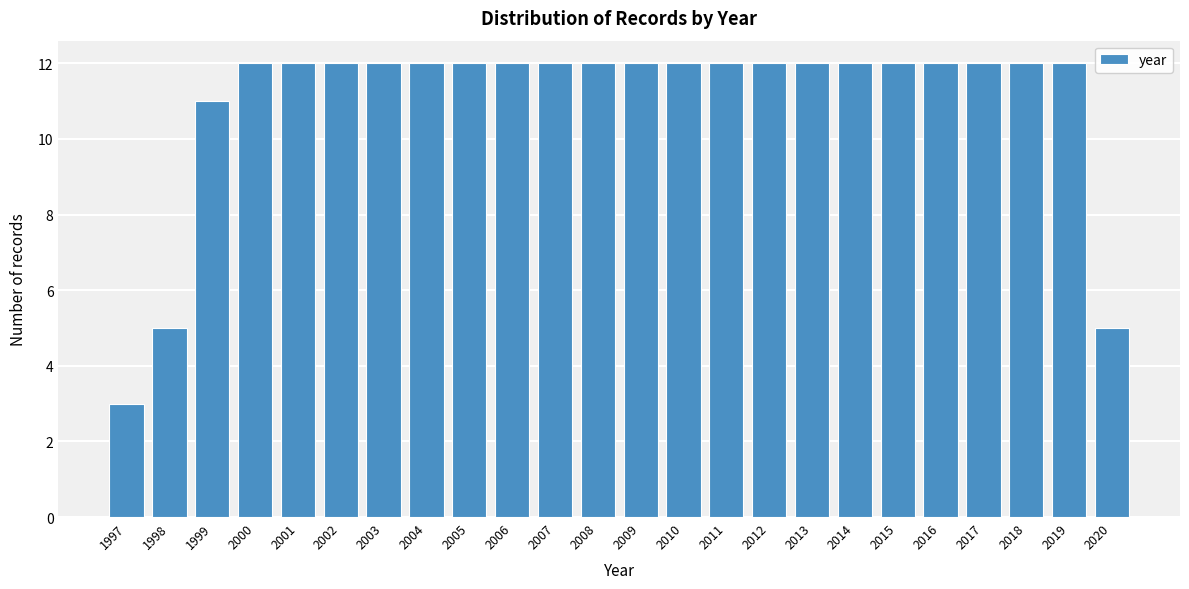

Reading left to right, extract all data points from this chart.

1997=3	1998=5	1999=11	2000=12	2001=12	2002=12	2003=12	2004=12	2005=12	2006=12	2007=12	2008=12	2009=12	2010=12	2011=12	2012=12	2013=12	2014=12	2015=12	2016=12	2017=12	2018=12	2019=12	2020=5